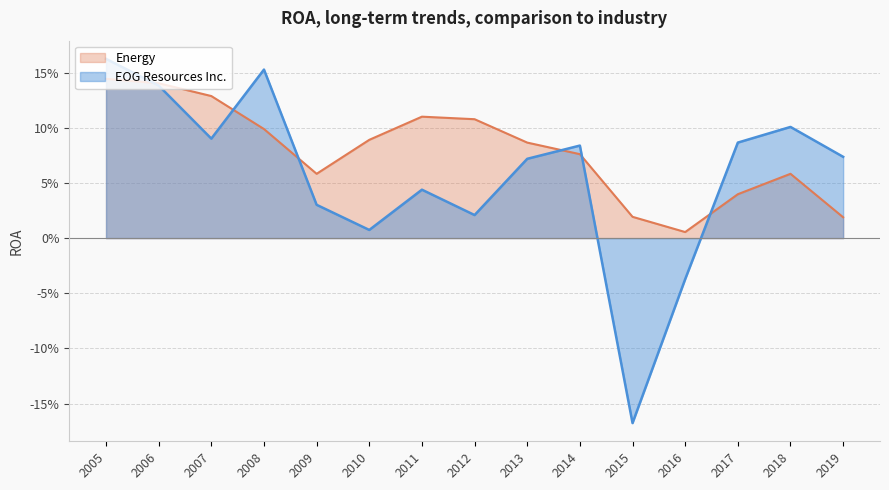

At which category is the sum across all series the highest?

2005